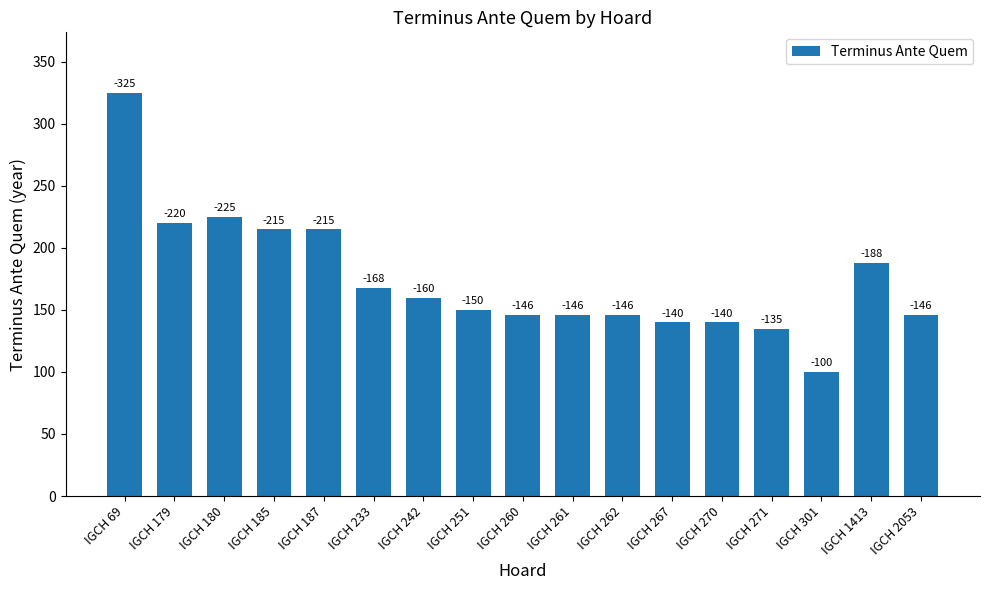

How many bars are there in total?

17